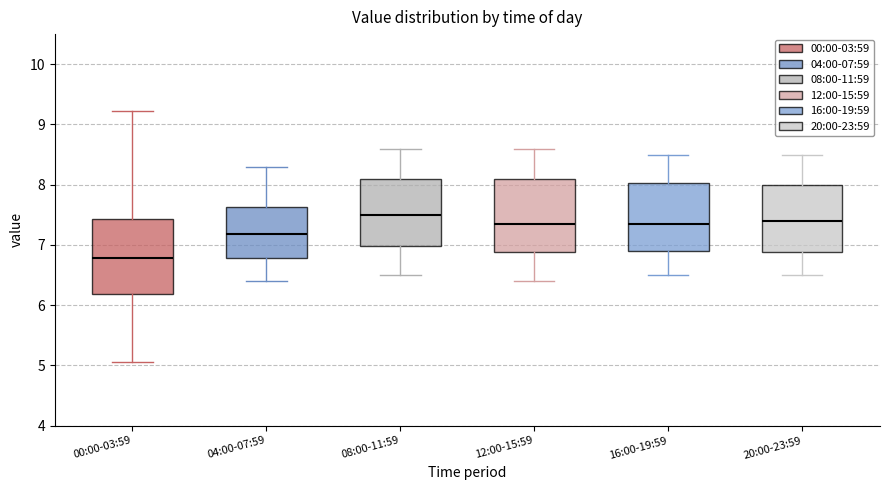

Where does the upper whisker of the box for 12:00-15:59 end on the y-axis? The values are not printed on the chart, so give them approximately, as read against the axis.

8.6